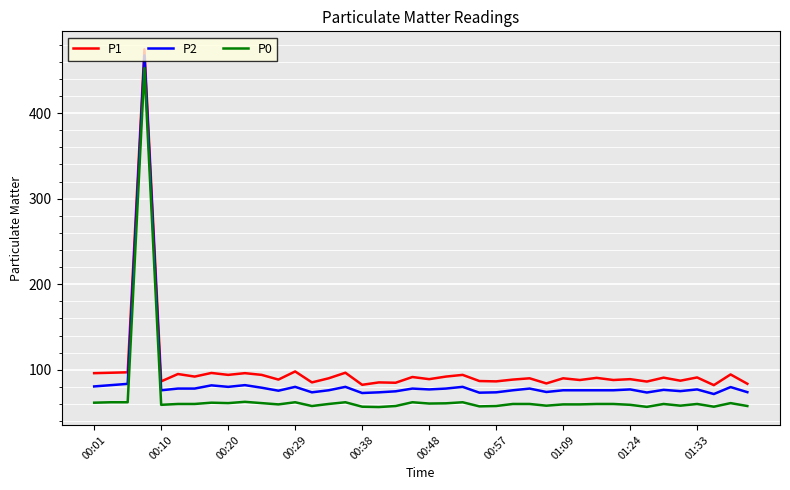

What is the highest value of the P1 series?

474.6